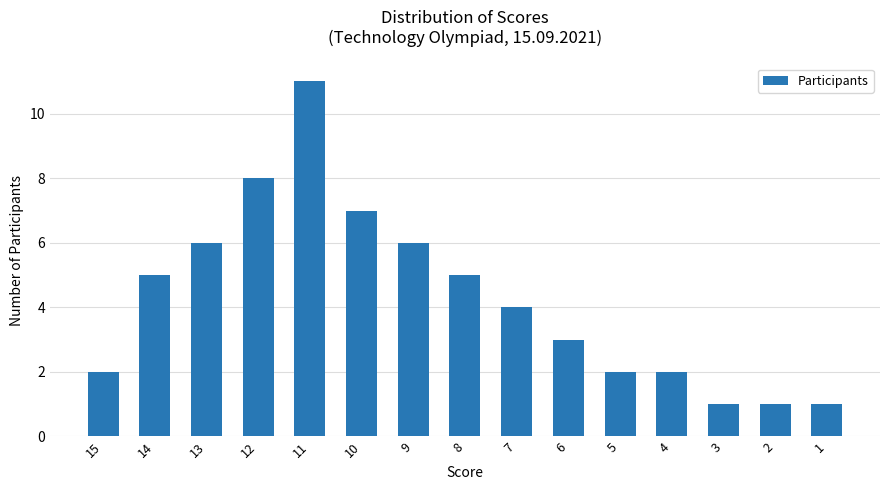

Reading right to left, transcribe all the data shown in this chart.

1	1	1	2	2	3	4	5	6	7	11	8	6	5	2